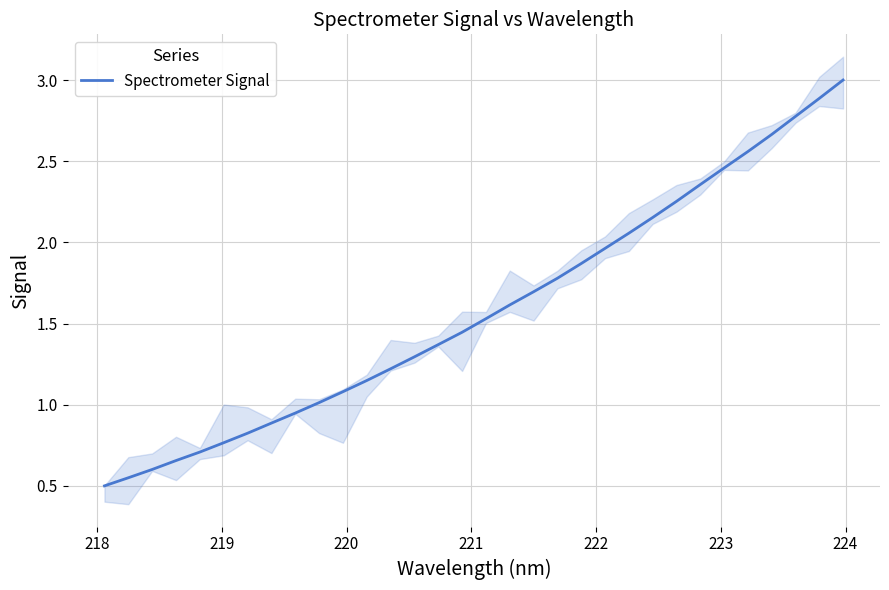

How many data points are less than 1?

9